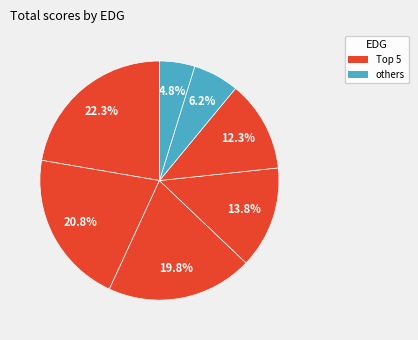

Count the number of slices in the pie.

7